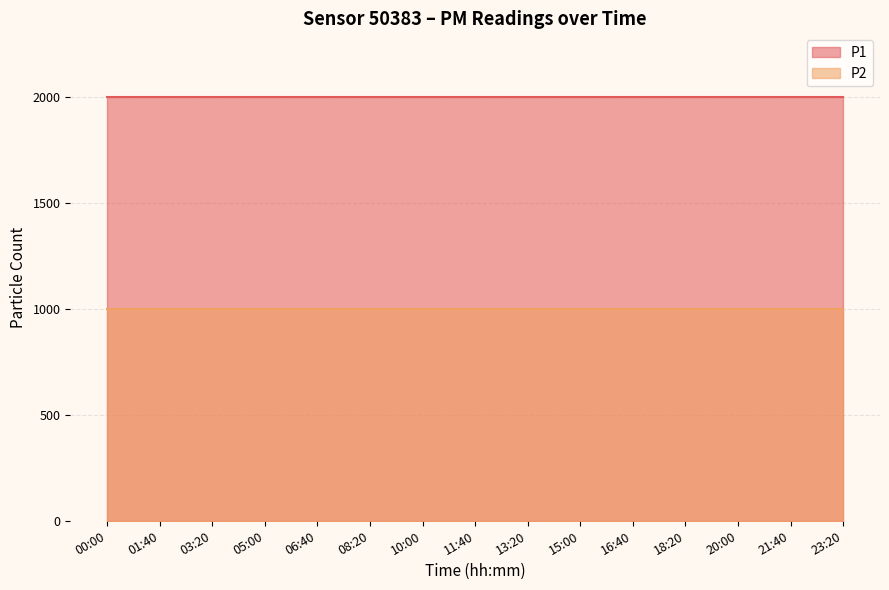

Count the number of categories in the chart.

15